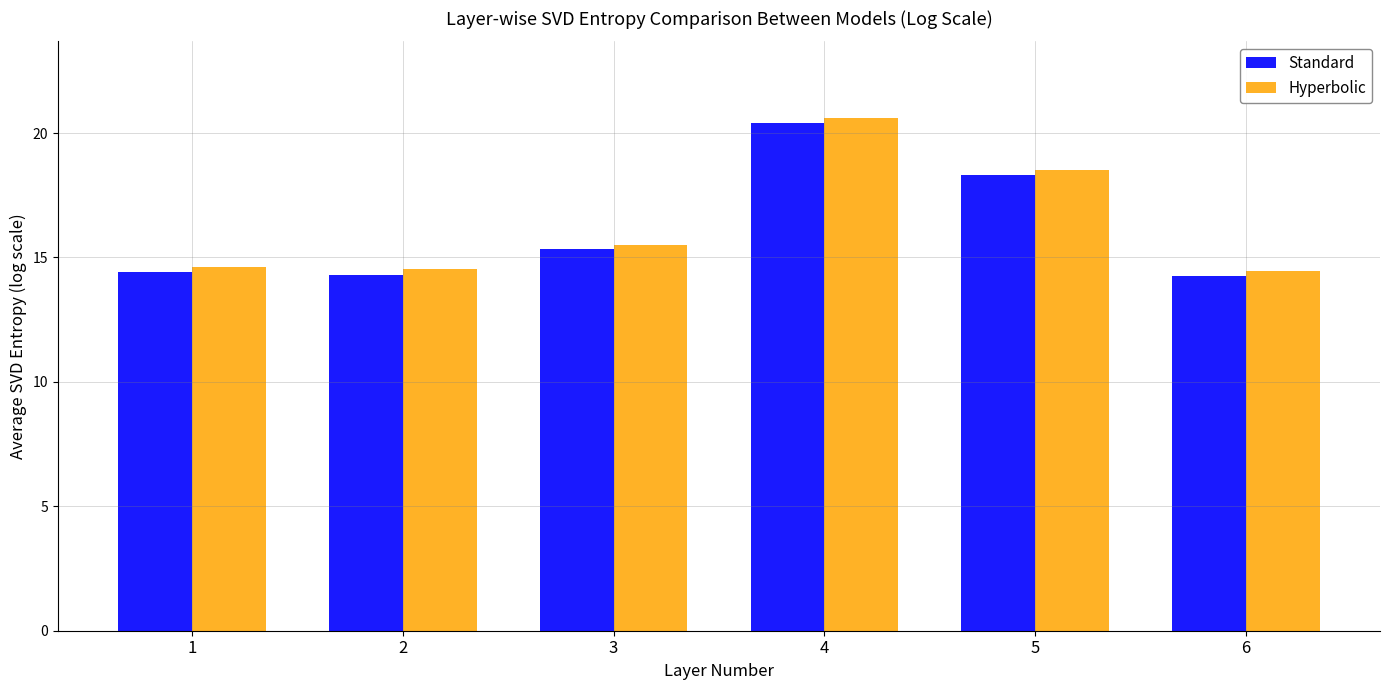

What are all the series names shown in the legend?

Standard, Hyperbolic